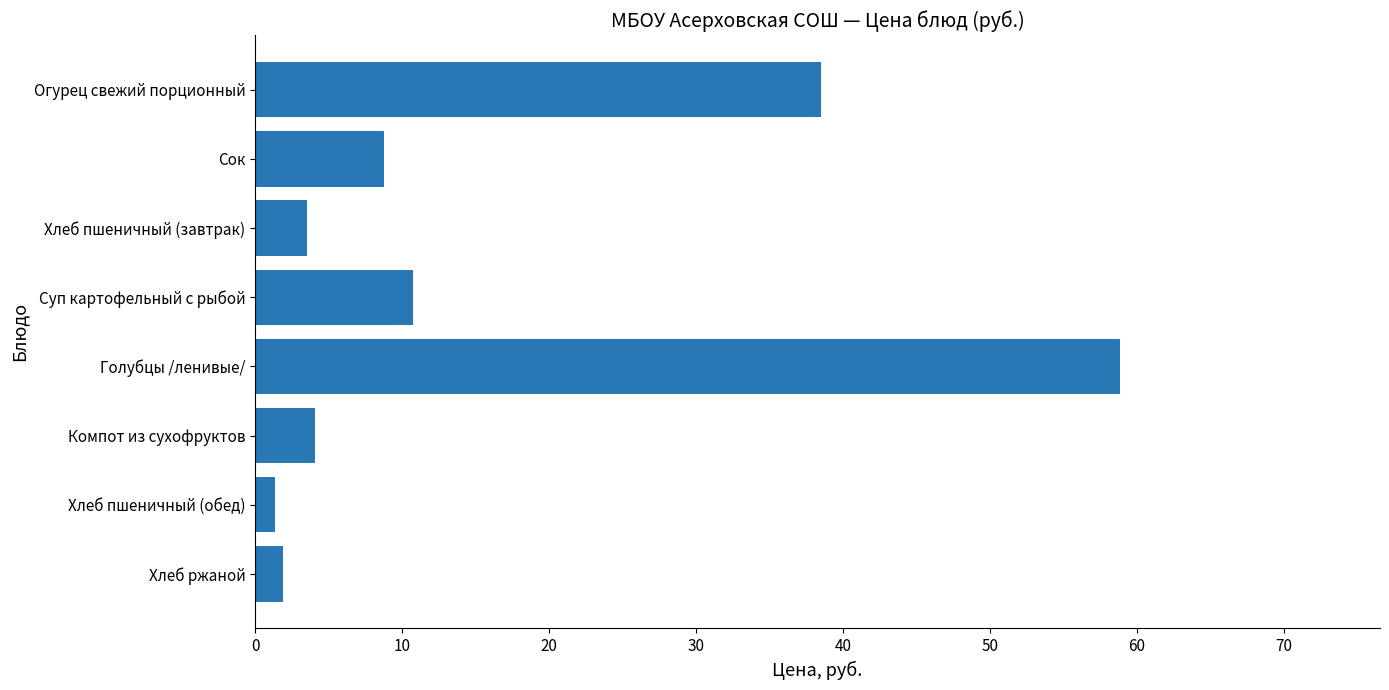

What is the difference between the maximum and minimum values?

57.6